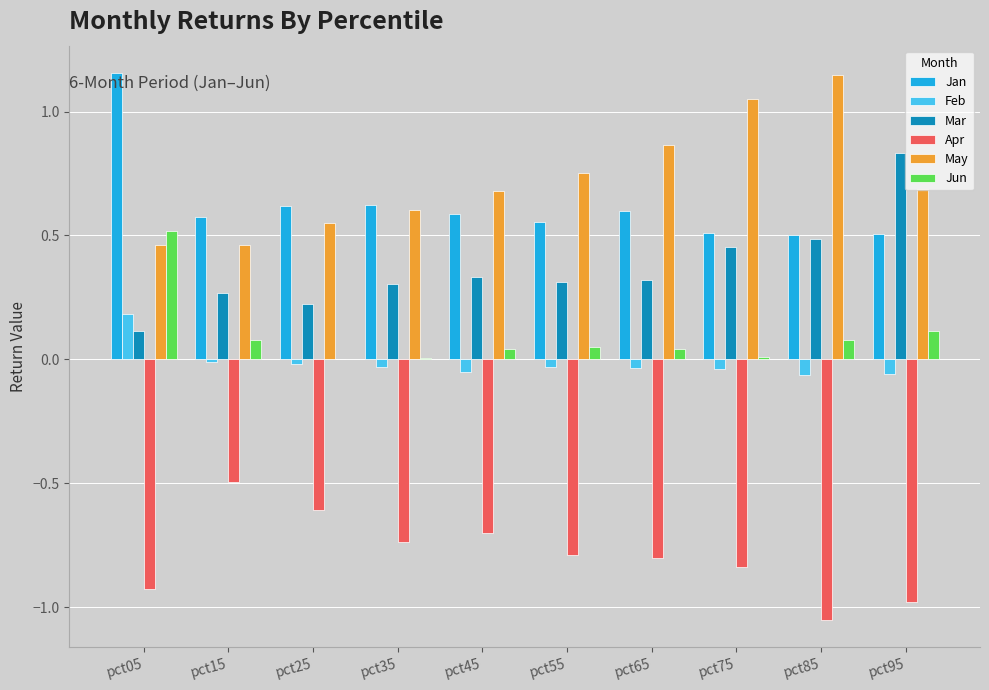

The Jun series shows 0.1 at pct15. True or false?

True